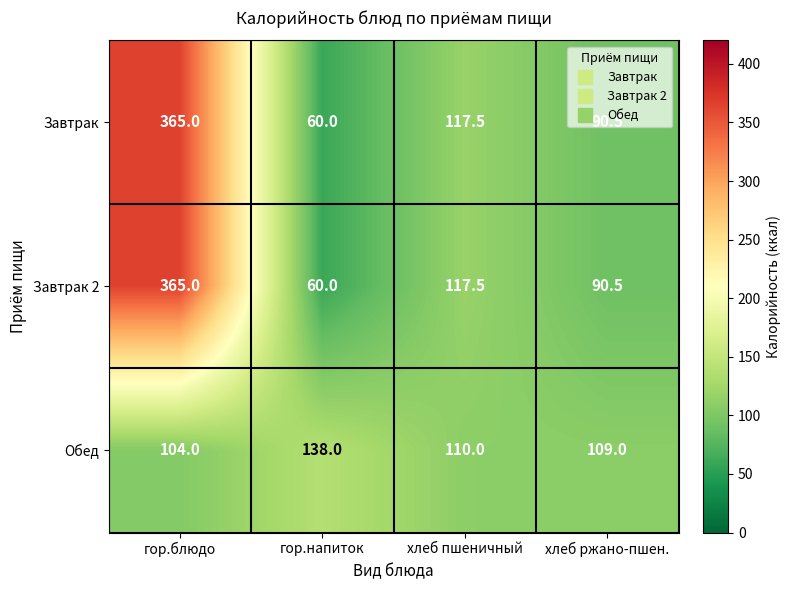

The Завтрак 2 series shows 589.8 at гор.блюдо. True or false?

False